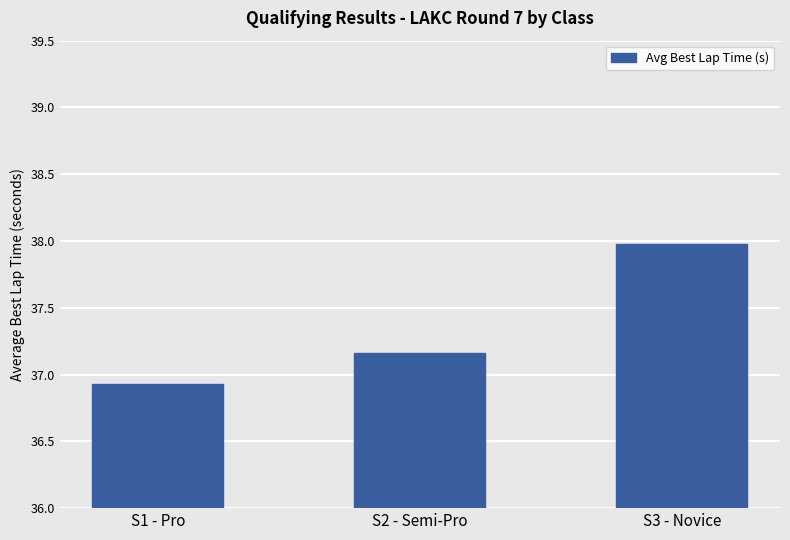

What is the greatest value displayed?

38.0